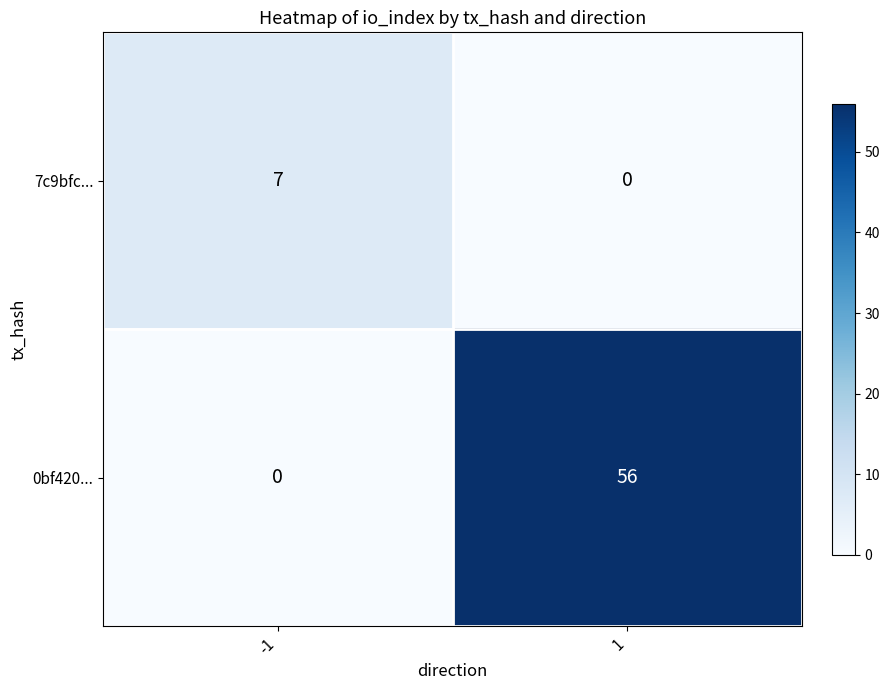

The 0bf420... series shows 0 at -1. True or false?

True